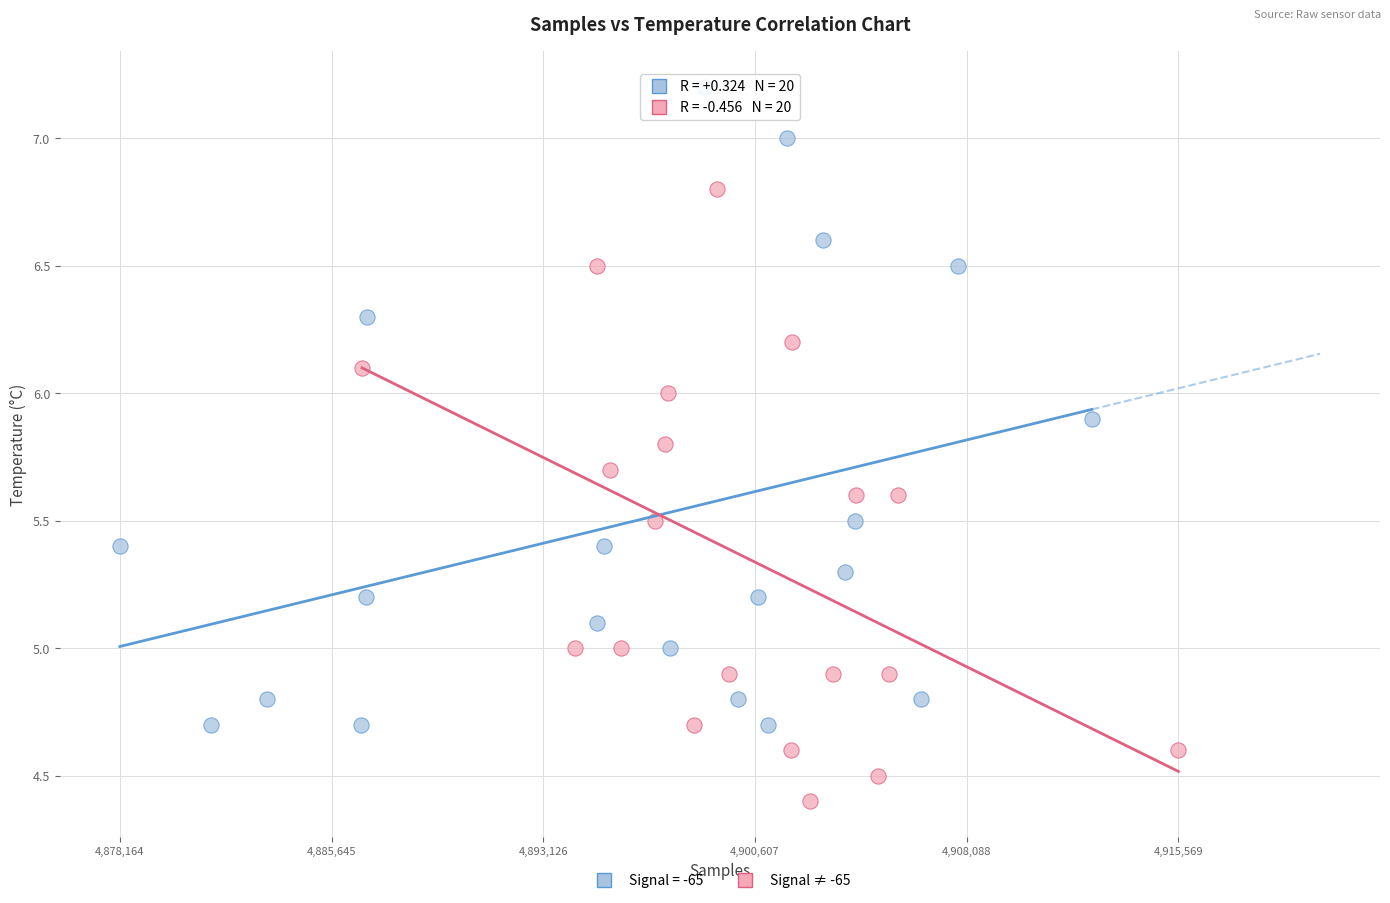

Which series has the widest spread of Y values?

Signal = -65